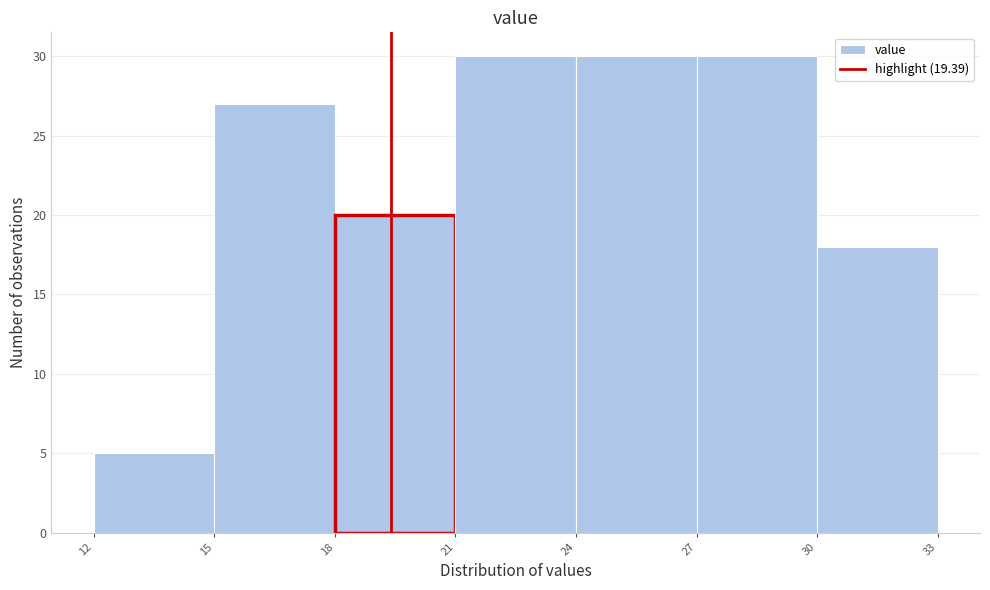

Reading left to right, list every bar in this chart as the range it spans on the x-axis followed by its height. The values are not printed on the chart, so give them approximately, as read against the axis.

12 to 15: 5
15 to 18: 27
18 to 21: 20
21 to 24: 30
24 to 27: 30
27 to 30: 30
30 to 33: 18